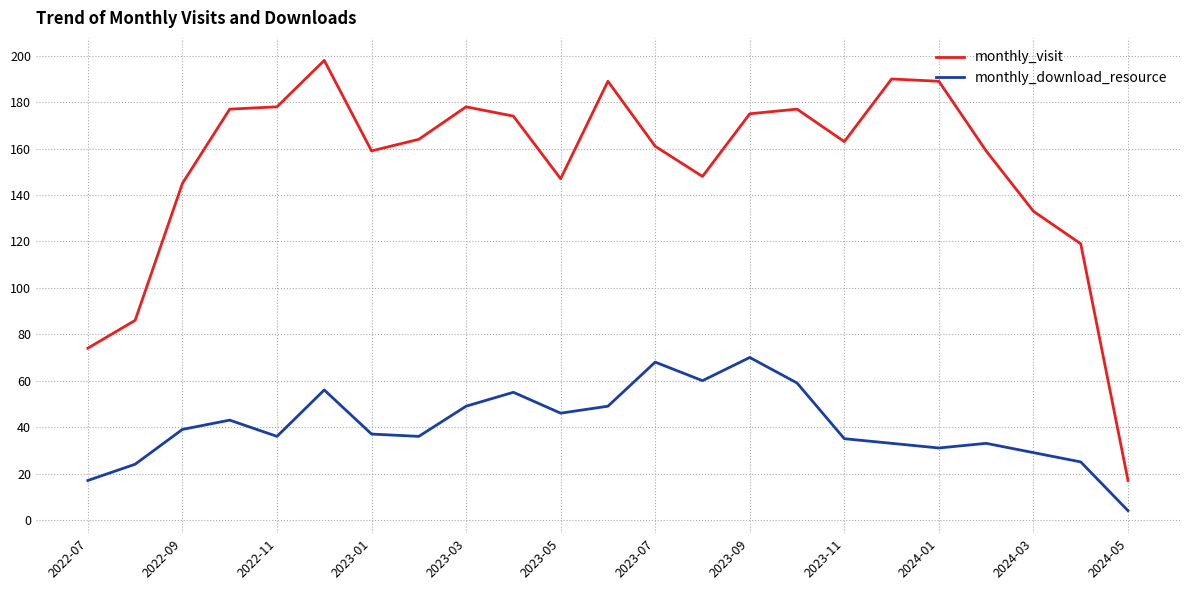

Which series has the largest range (max minus min)?

monthly_visit